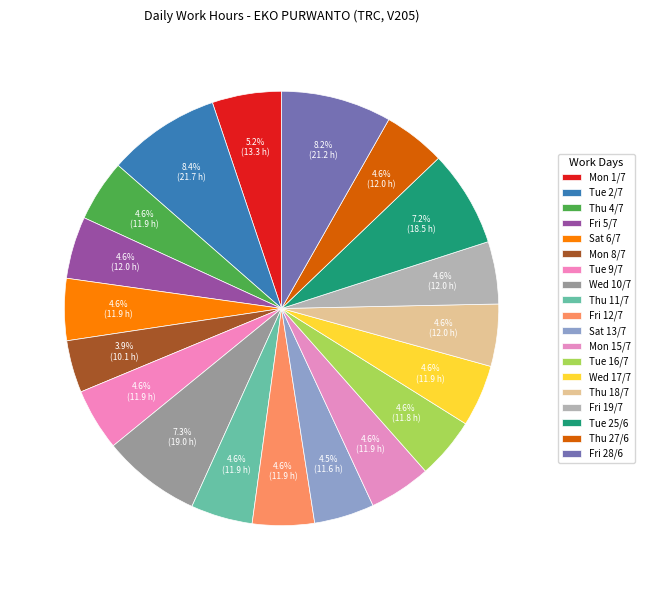

Combined, do Tue 9/7 and Sat 6/7 account for over 50%?

No